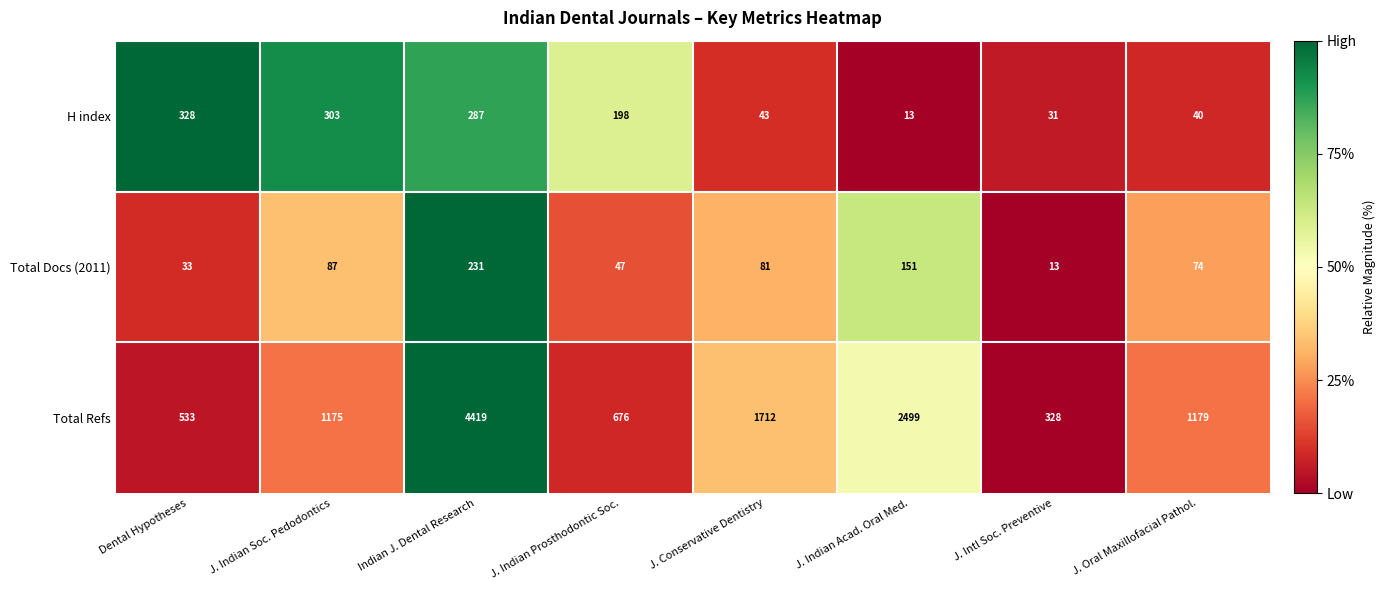

Between J. Indian Prosthodontic Soc. and J. Conservative Dentistry, which series saw the biggest shift?

Total Refs